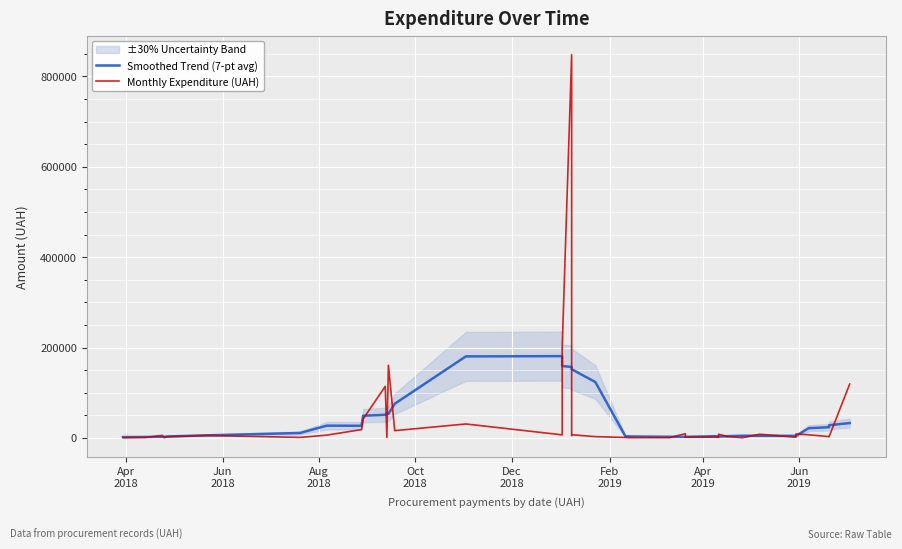

Rank the series at Apr
2018 from lowest to highest value.

Monthly Expenditure (UAH), Smoothed Trend (7-pt avg)